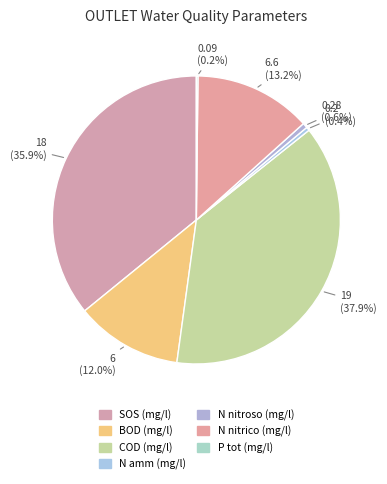

Is there any slice that represents more than half of the pie?

No